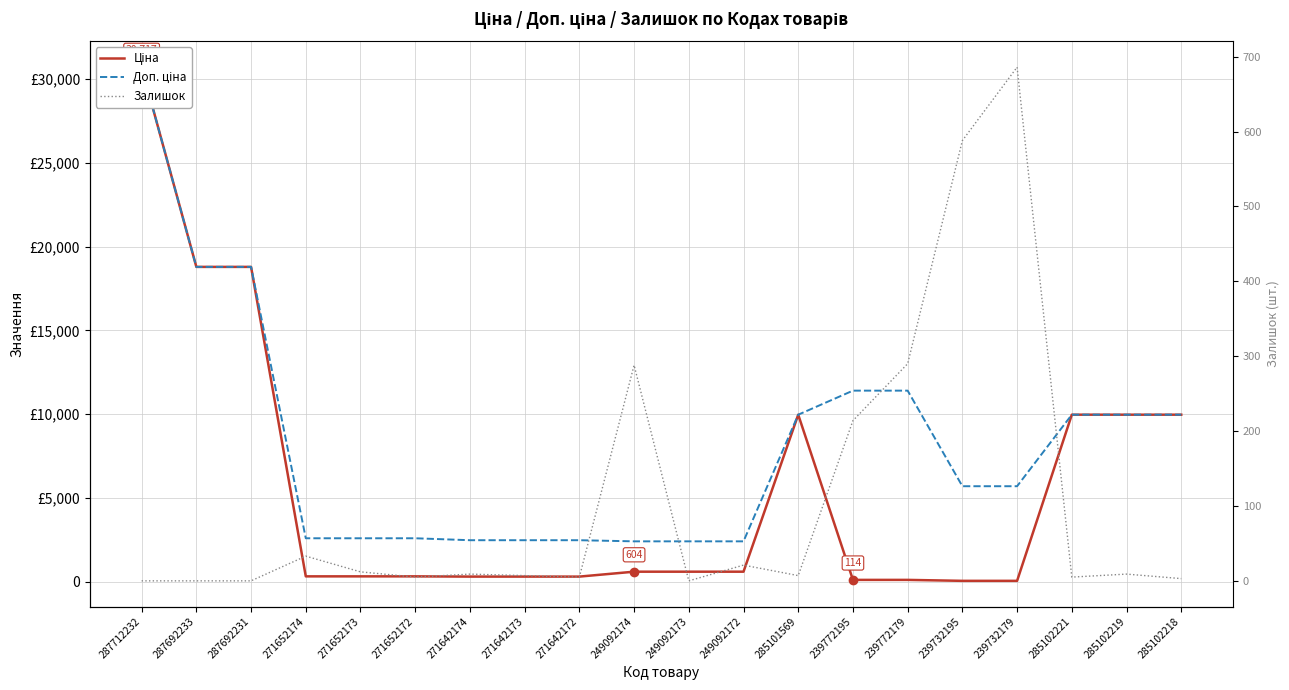

True or false: Доп. ціна and Ціна intersect in this chart.

False